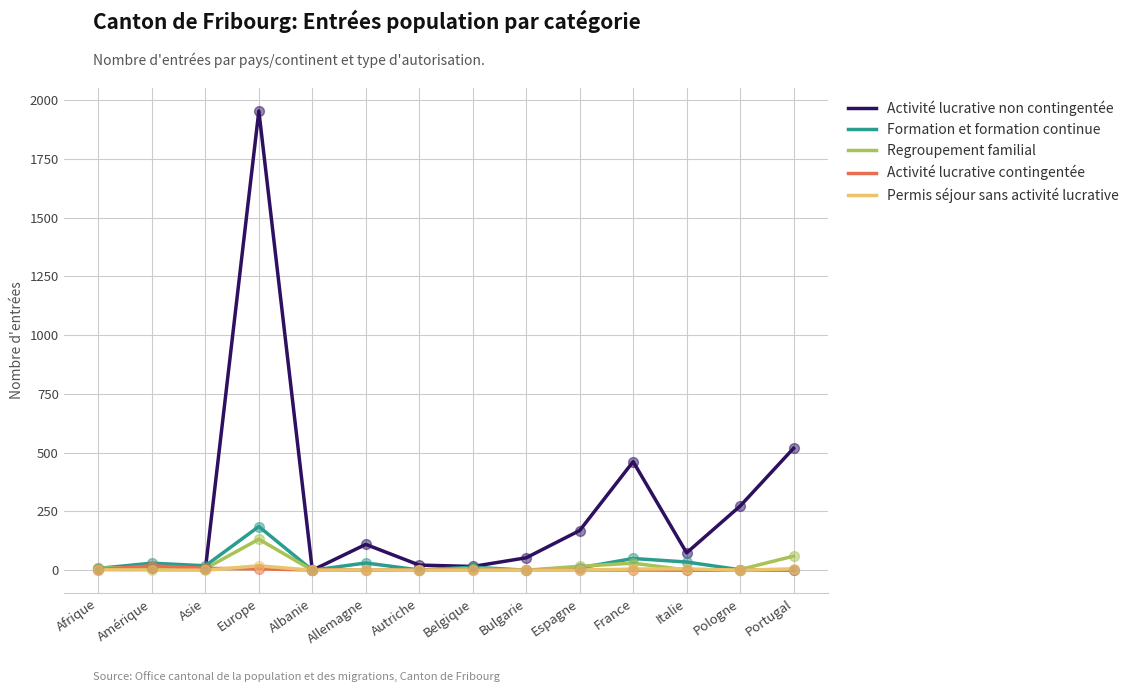

What are all the series names shown in the legend?

Activité lucrative non contingentée, Formation et formation continue, Regroupement familial, Activité lucrative contingentée, Permis séjour sans activité lucrative